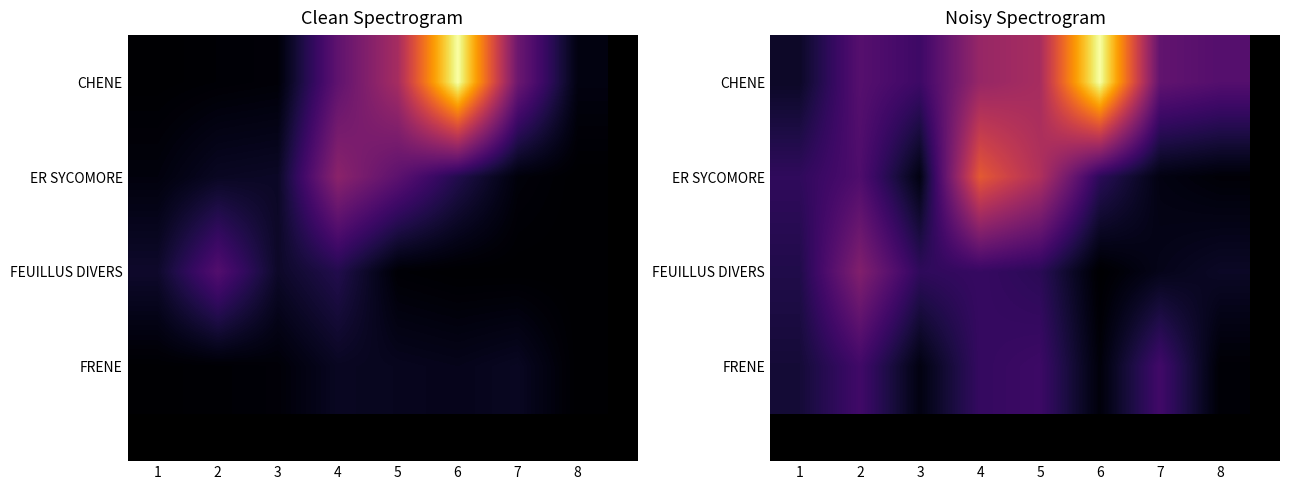

At which label does FEUILLUS DIVERS reach its minimum?

6